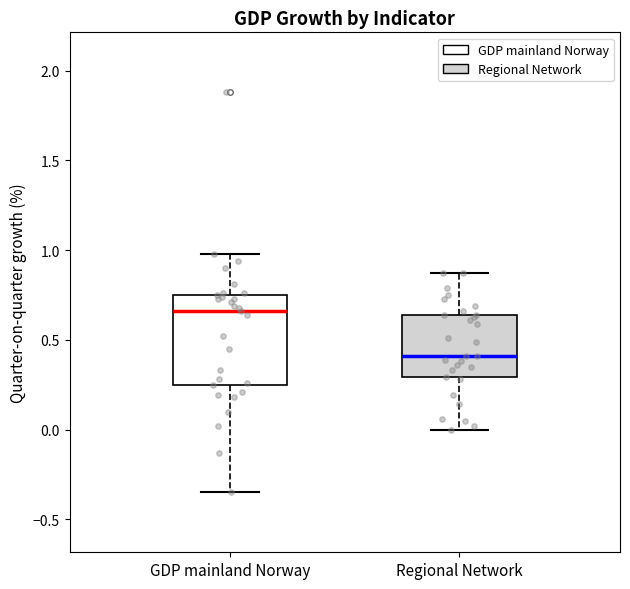

Comparing the boxes themselves (not the whiskers), which one is the tallest?

GDP mainland Norway